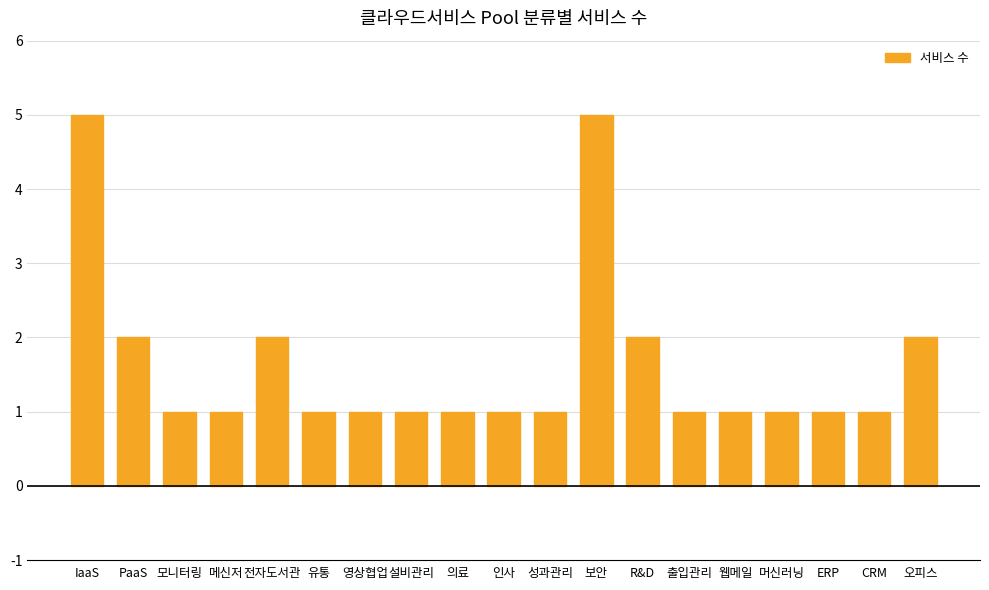

What is the maximum value shown in the chart?

5